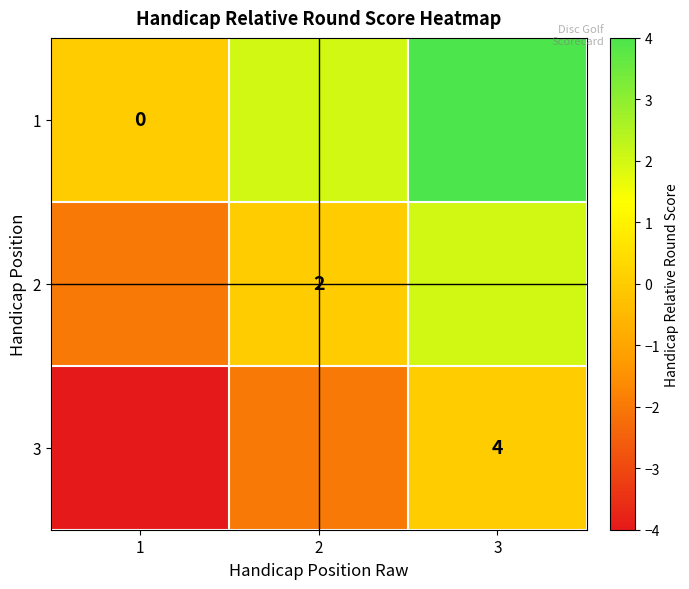

The 3 series shows 4 at 3. True or false?

True